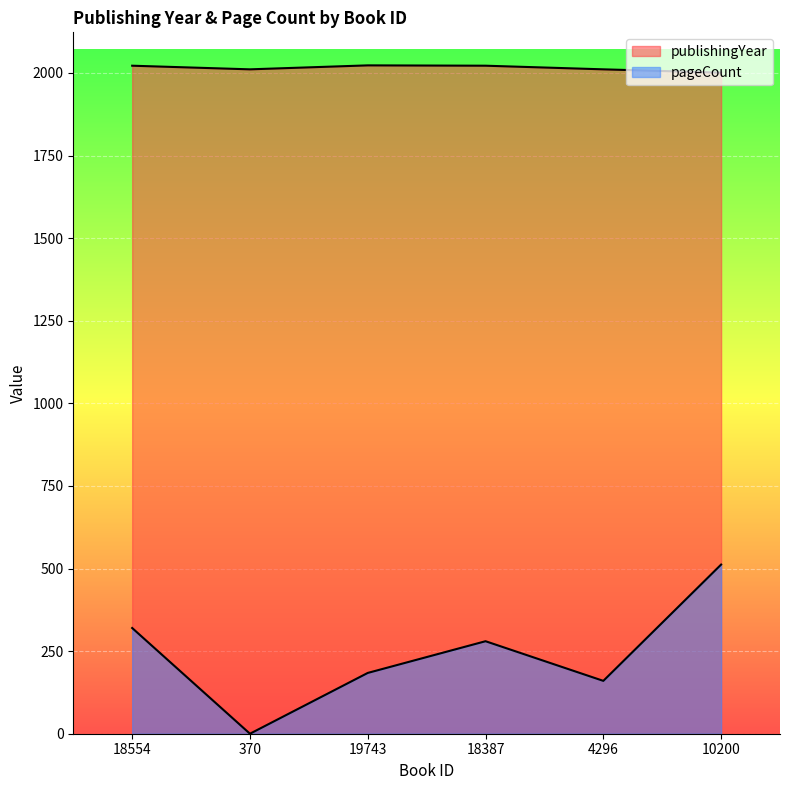

The value of publishingYear at 19743 is 2023. True or false?

True